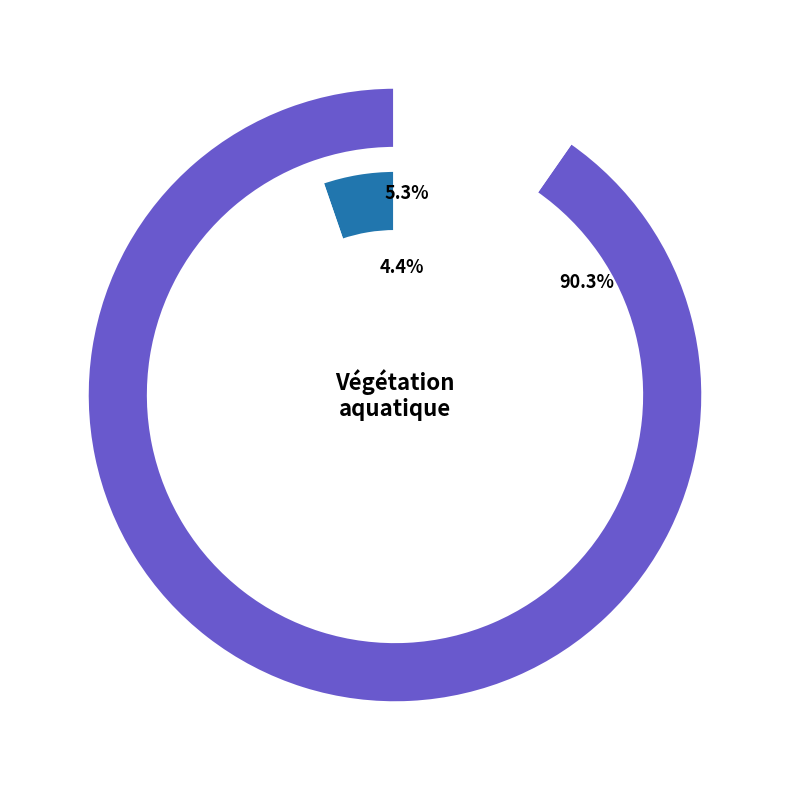

To the nearest percent, what portion does BRm represent?

5%